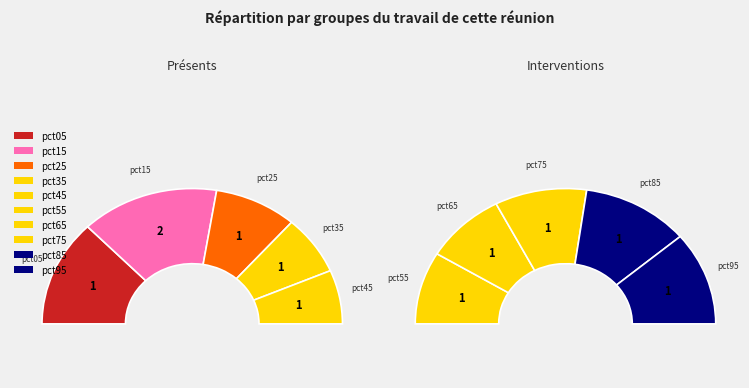

Which category has the smallest portion of the pie?

pct55